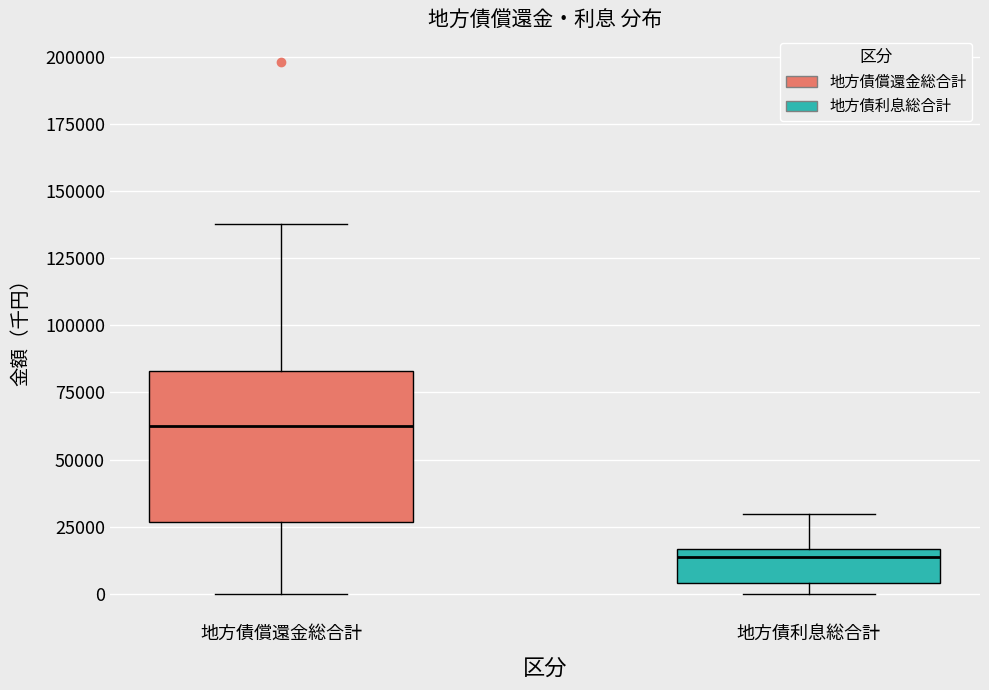

Comparing the boxes themselves (not the whiskers), which one is the tallest?

地方債償還金総合計